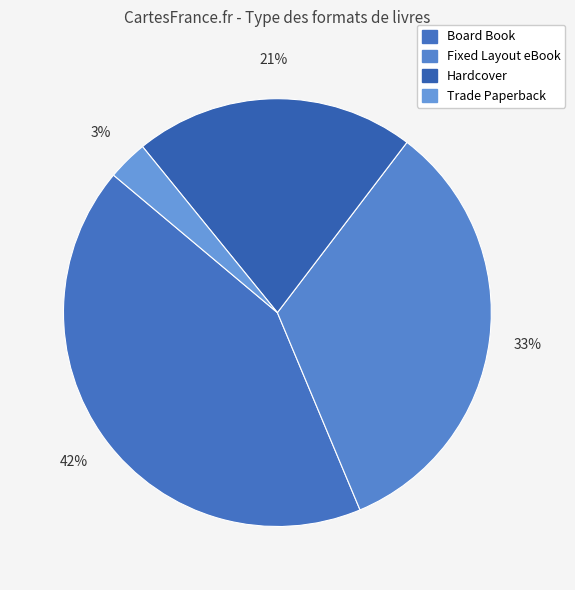

To the nearest percent, what is the difference between the Trade Paperback and Fixed Layout eBook slice percentages?

30%